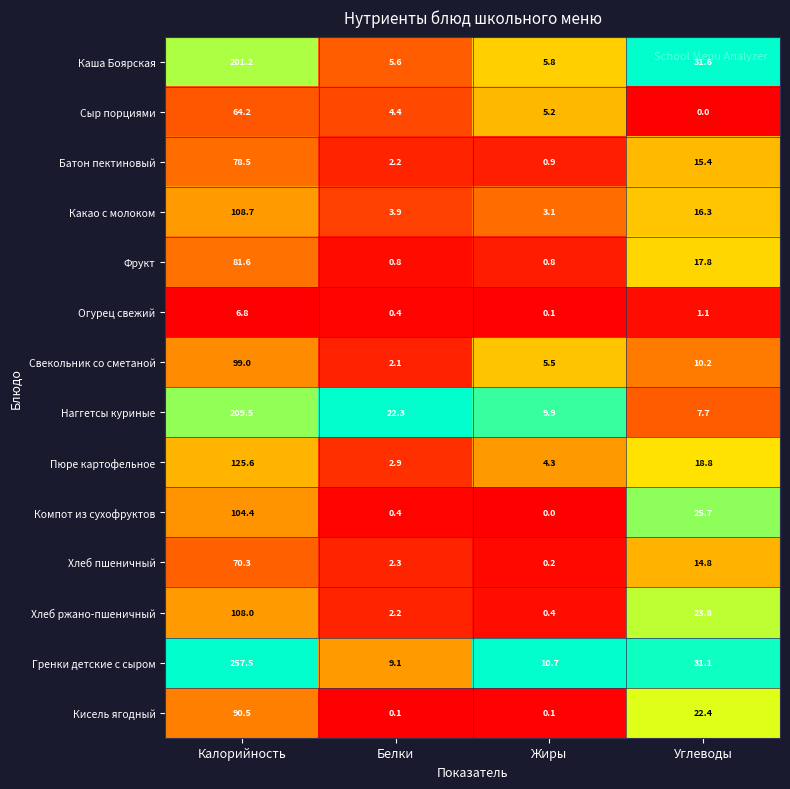

Read the Сыр порциями value at Жиры.

5.2